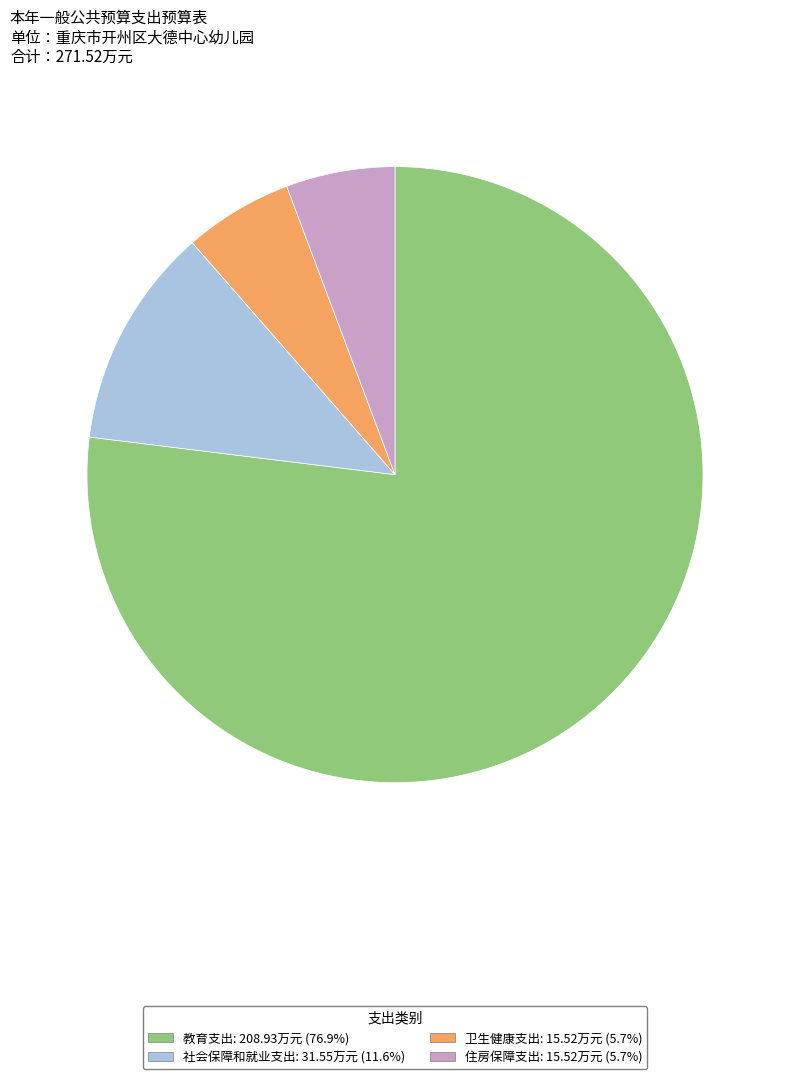

Combined, do 教育支出 and 社会保障和就业支出 account for over 50%?

Yes